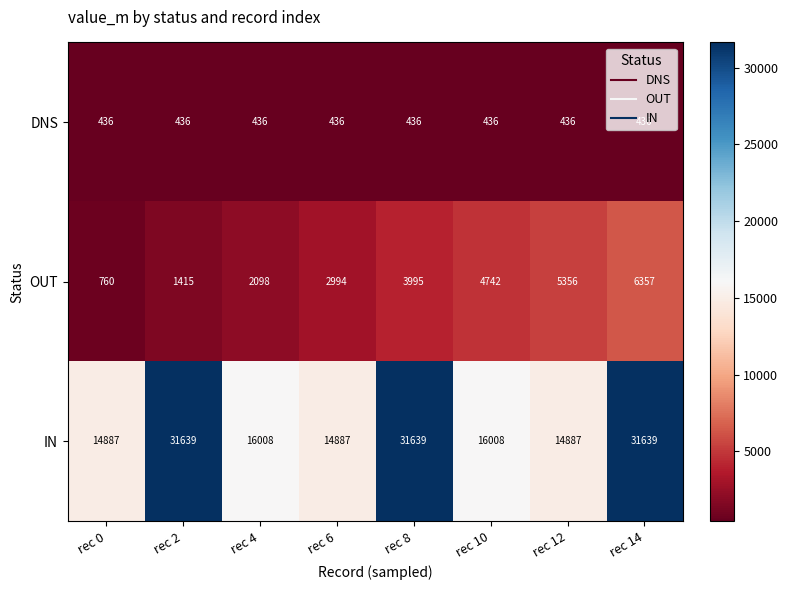

What is the smallest value displayed?

436